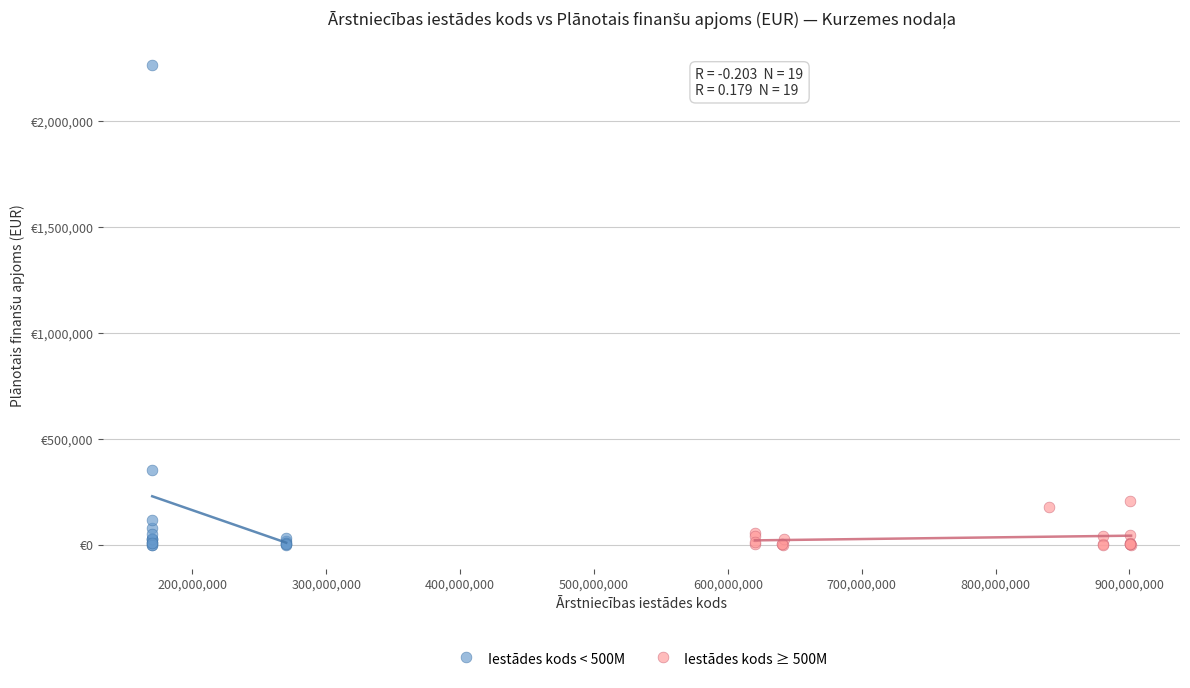

Which series reaches the maximum Y coordinate?

Iestādes kods < 500M